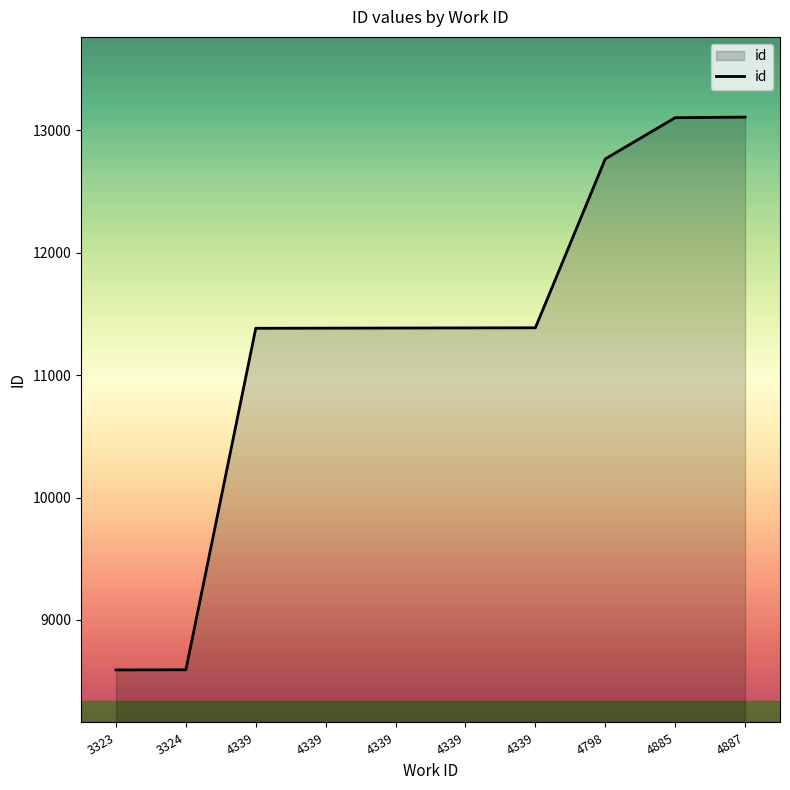

What is the difference between the maximum and second lowest values?

4517